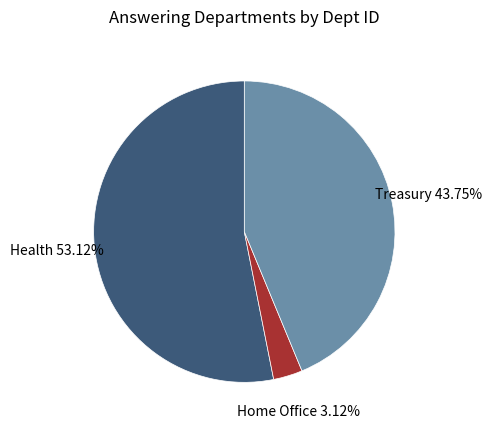

To the nearest percent, what is the average slice percentage?

33%